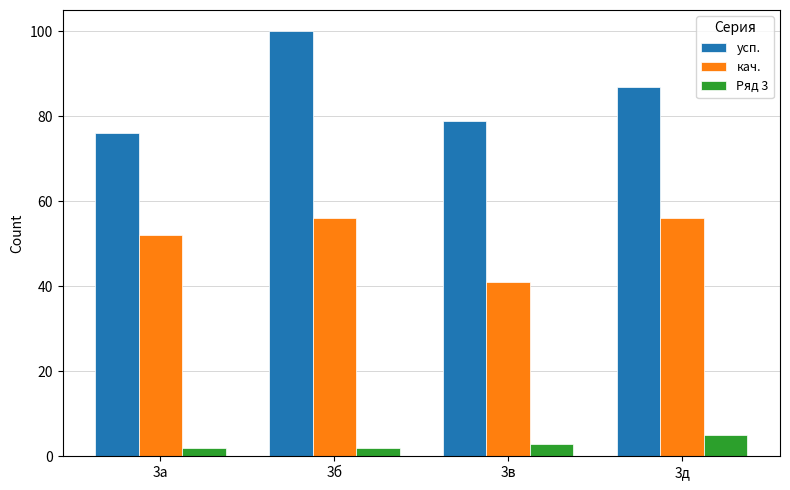

At how many categories does at least one series exceed 48?

4